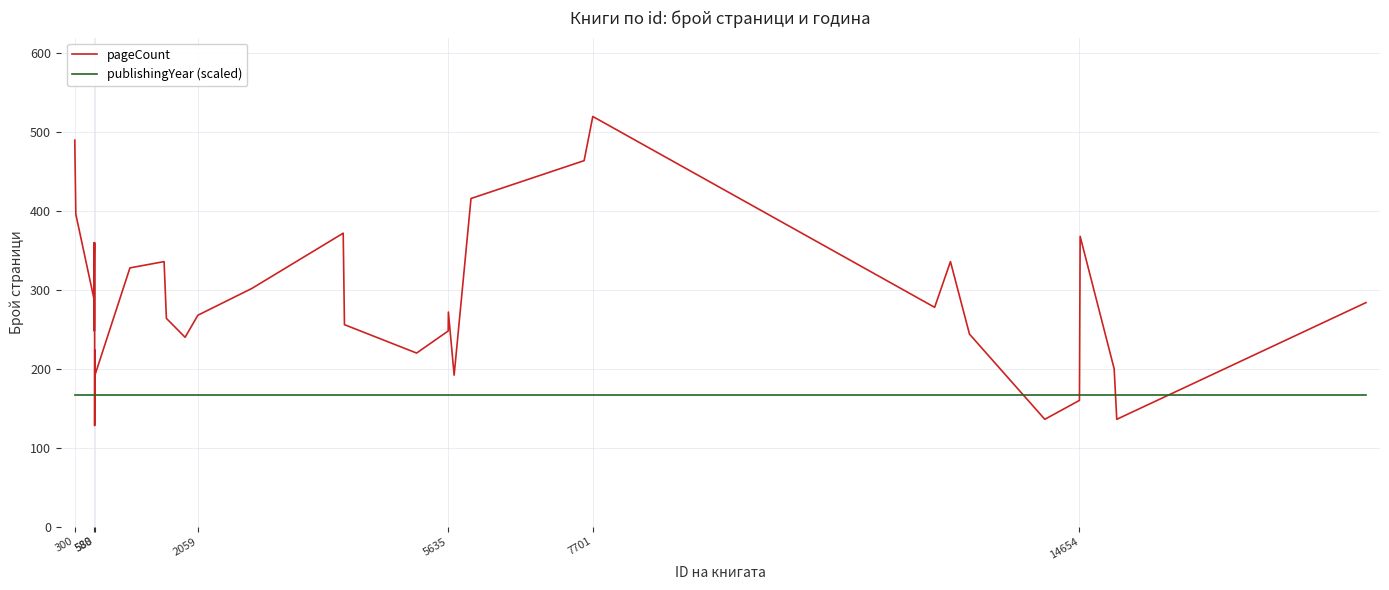

What is the minimum value shown in the chart?

128.0